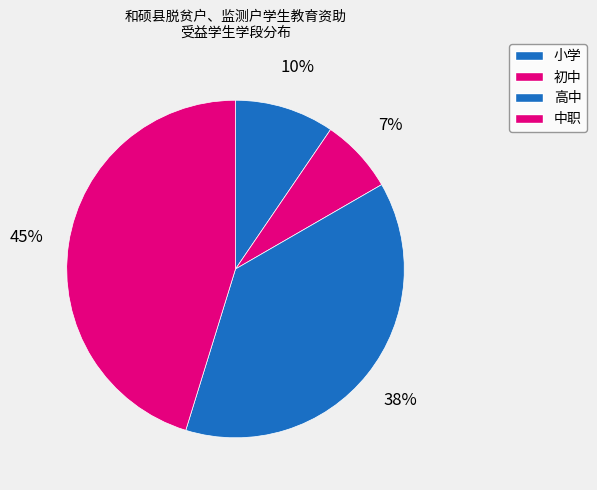

How many slices are in this pie chart?

4